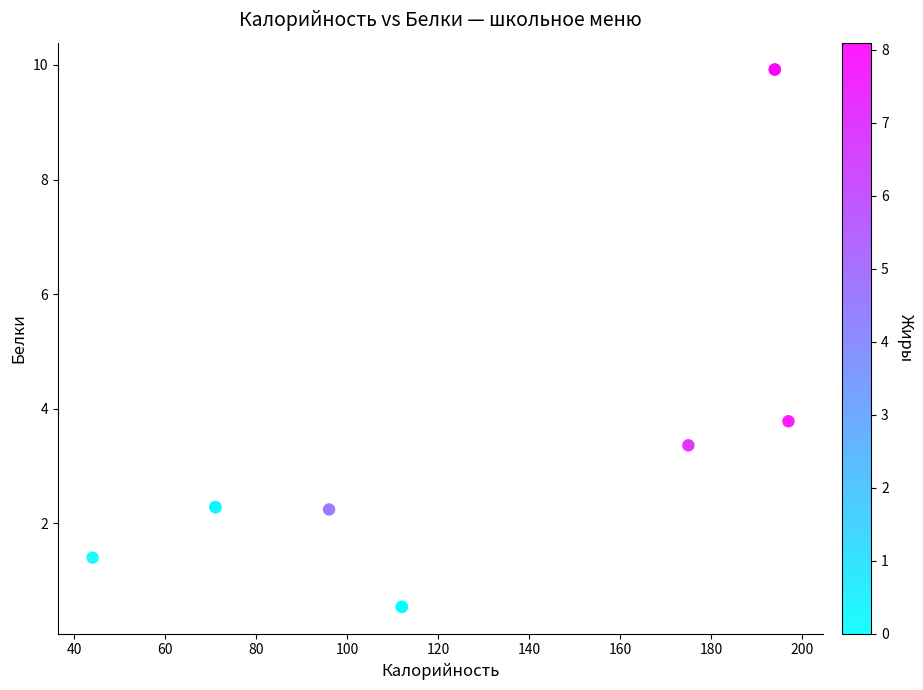

What Y value in the scatter plot is closest to 5?

3.8